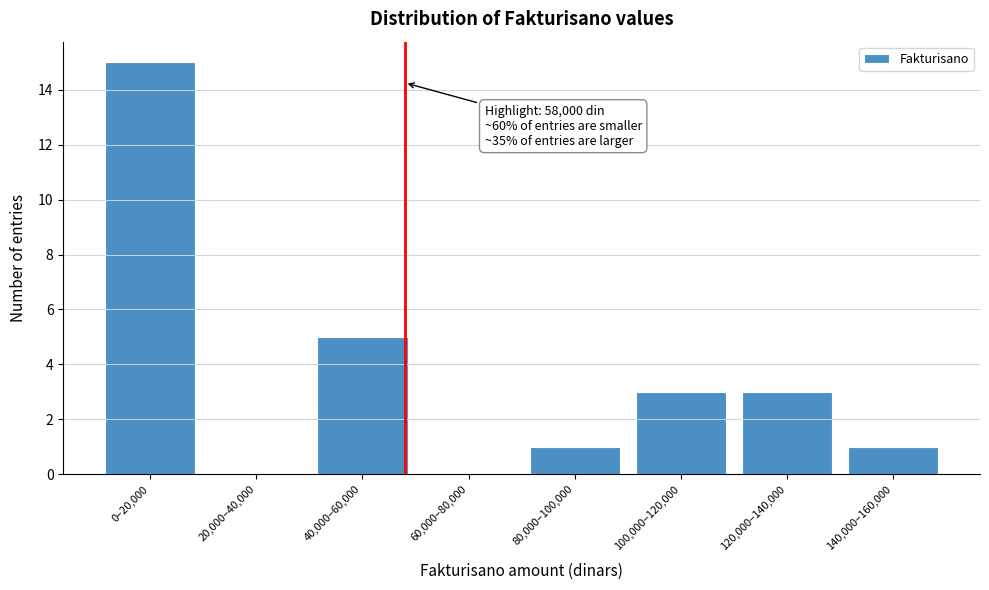

Reading right to left, transcribe all the data shown in this chart.

140,000–160,000=1	120,000–140,000=3	100,000–120,000=3	80,000–100,000=1	60,000–80,000=0	40,000–60,000=5	20,000–40,000=0	0–20,000=15